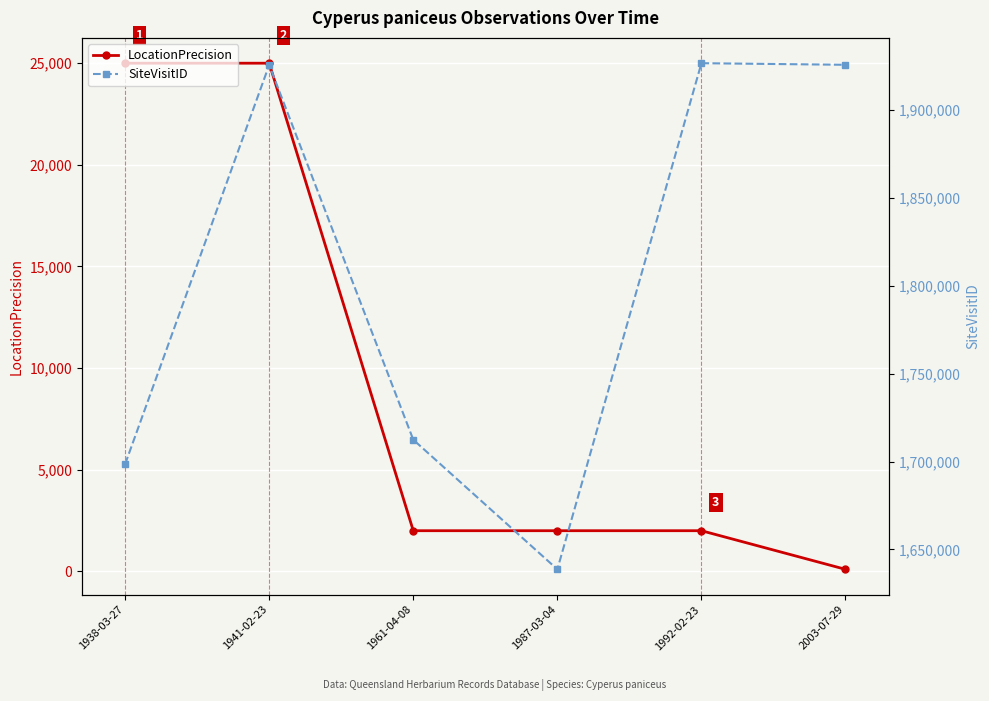

Reading left to right, list all the values displayed in this chart.

LocationPrecision: 25000	25000	2000	2000	2000	100
SiteVisitID: 1698559	1925740	1712426	1638663	1926750	1925840